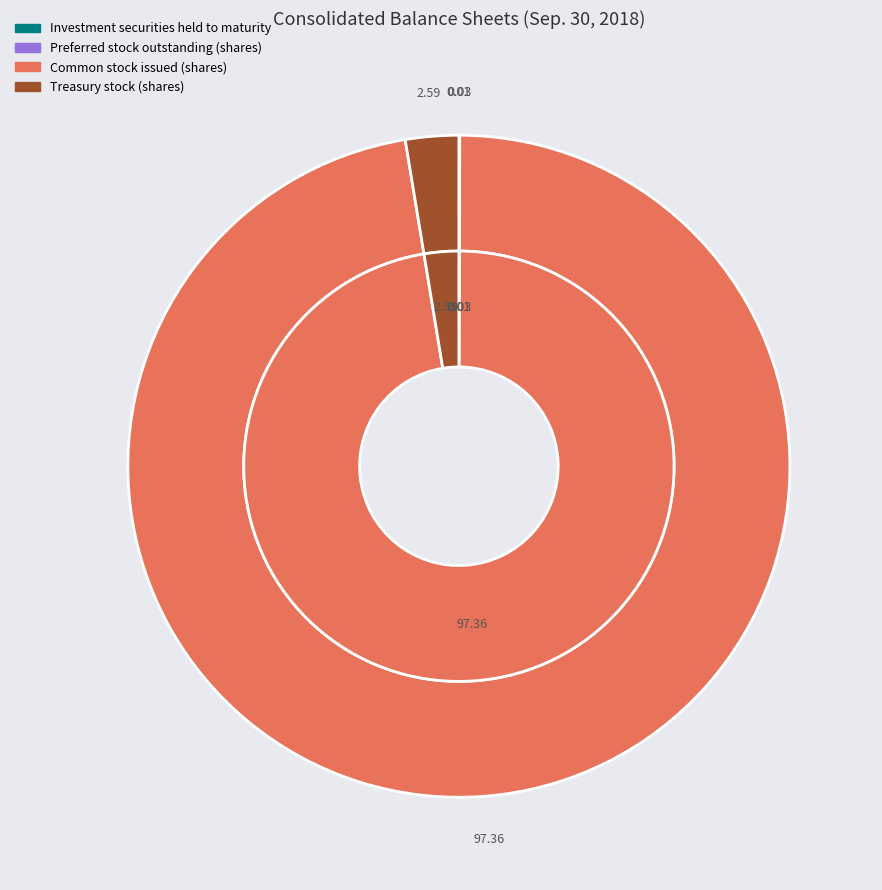

Combined, do Treasury stock (shares) and Investment securities held to maturity account for over 50%?

No